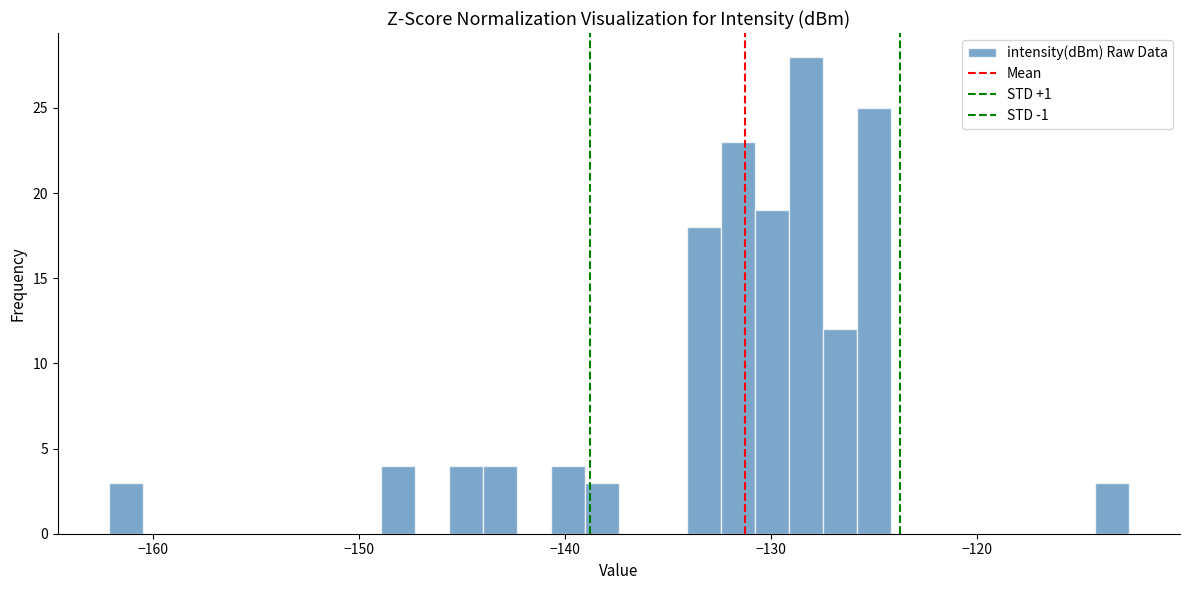

Around what value on the x-axis is the tallest bar? Give the approximate position of its centre, as read against the axis.

-128